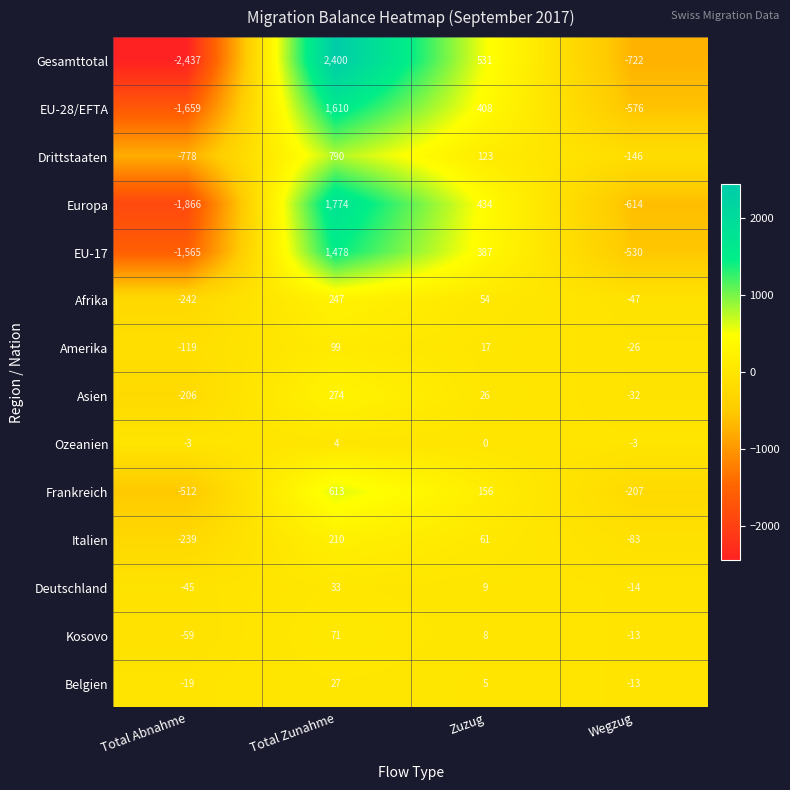

At which category is the sum across all series the highest?

Total Zunahme